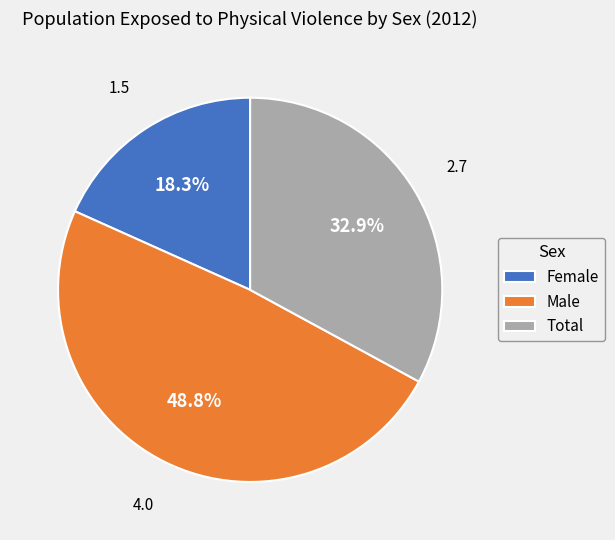

Which category has the biggest portion of the pie?

Male